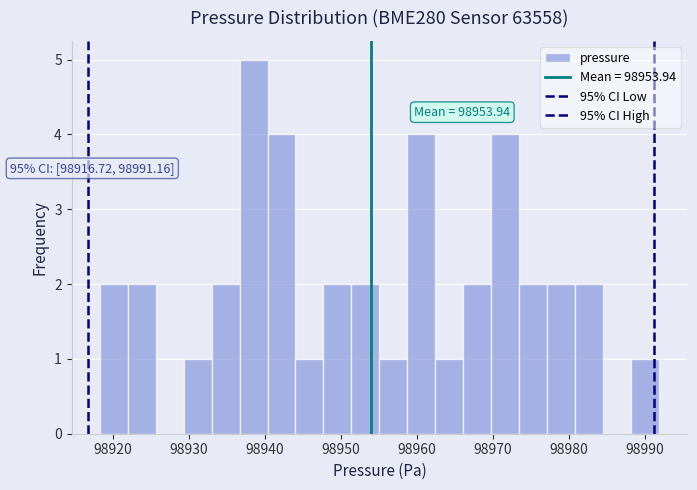

Around what value on the x-axis is the tallest bar? Give the approximate position of its centre, as read against the axis.

98938